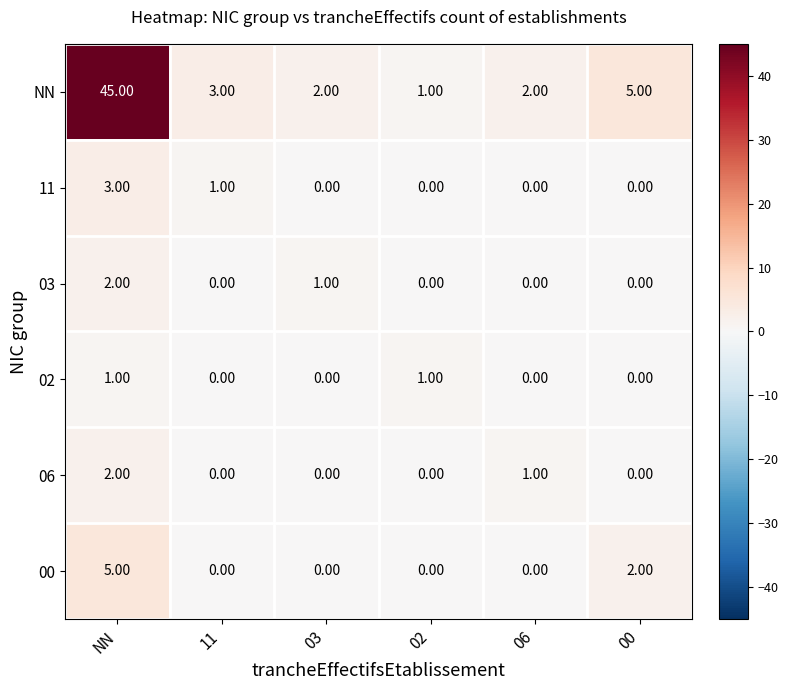

At which category is the sum across all series the highest?

NN